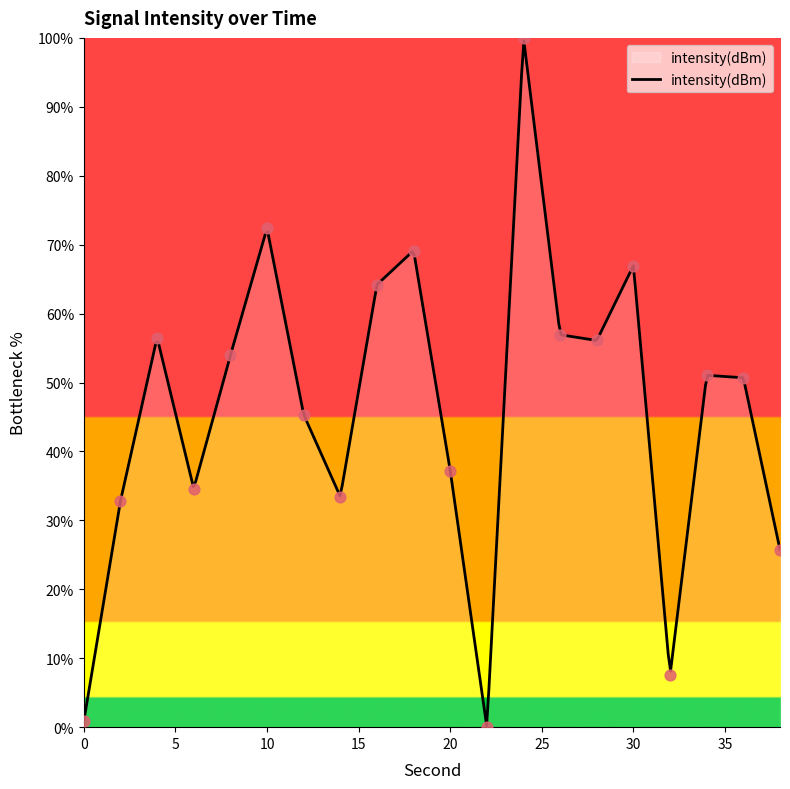

Between 4 and 26, which is larger?

26